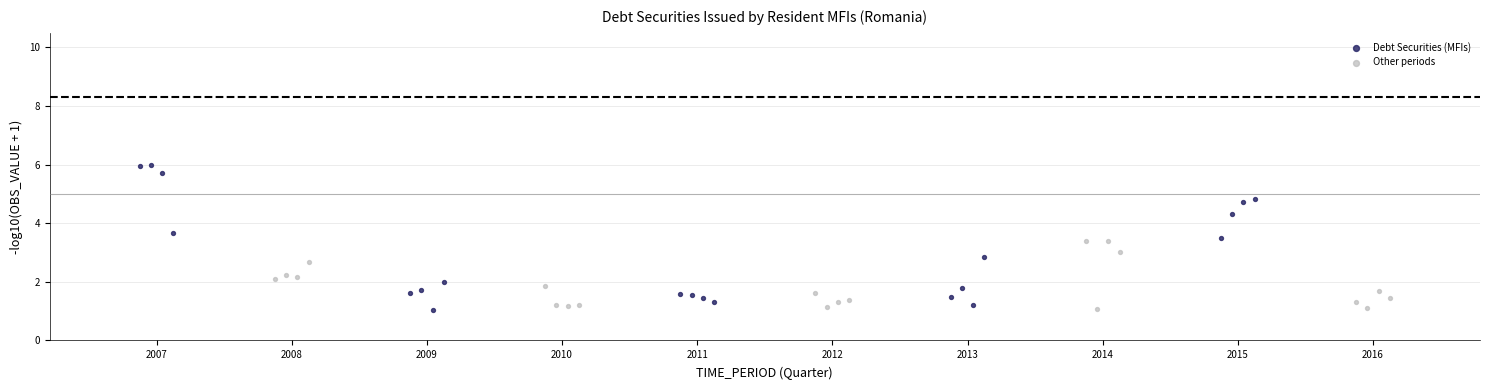

Which series reaches the maximum Y coordinate?

Debt Securities (MFIs)